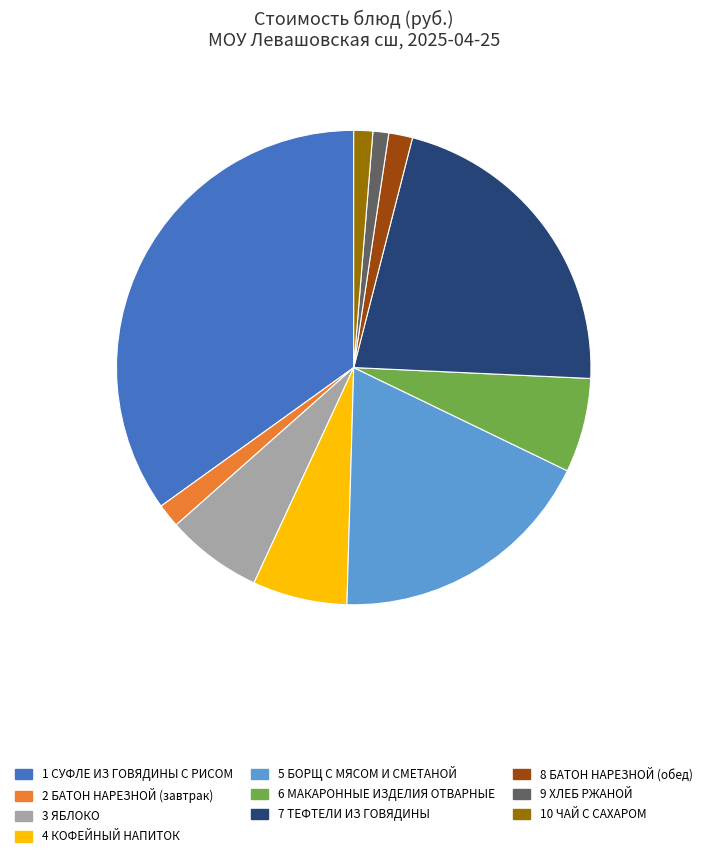

Does any single category account for the majority?

No